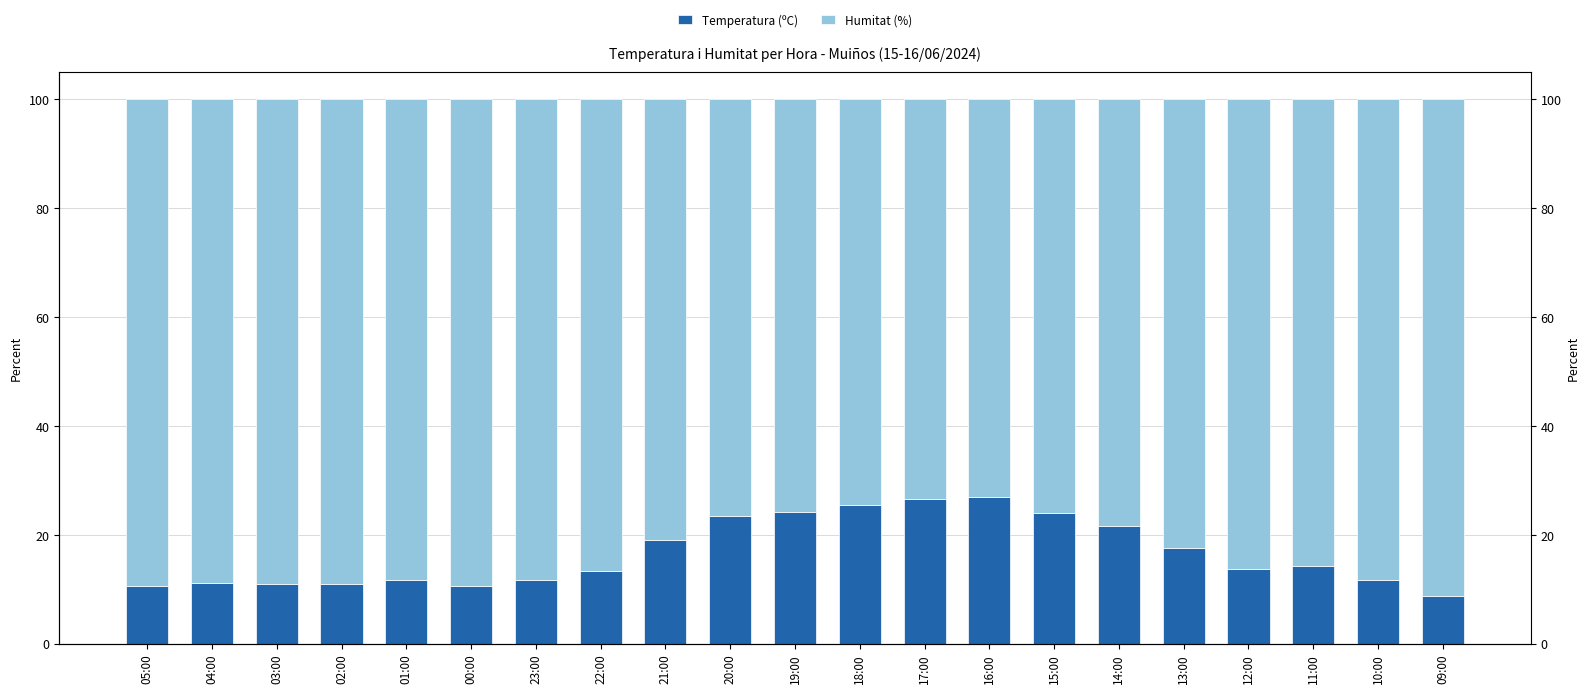

Which series changed the most between 13:00 and 11:00?

Temperatura (ºC)